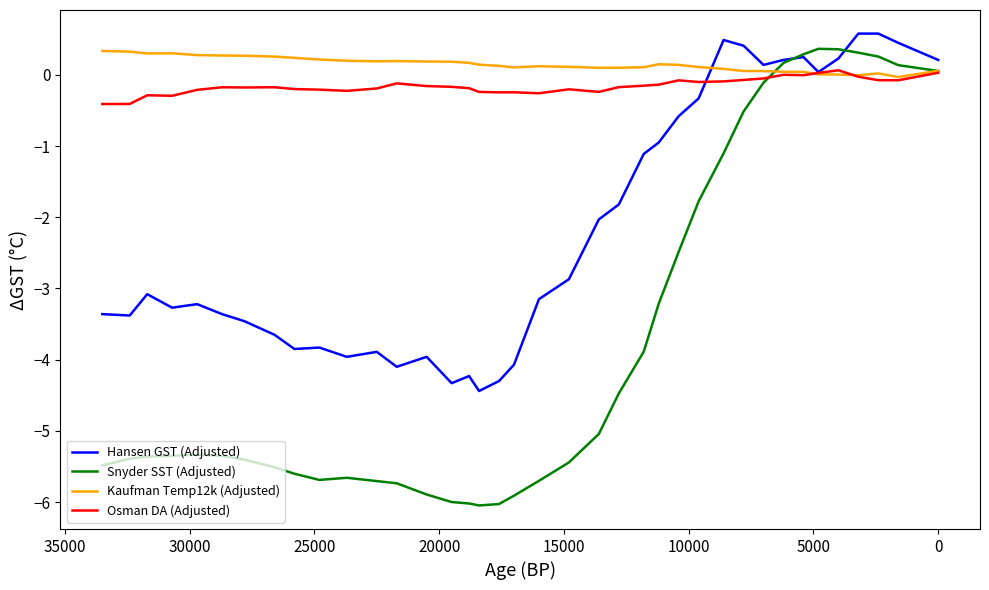

How many times do Hansen GST (Adjusted) and Kaufman Temp12k (Adjusted) cross each other?

1